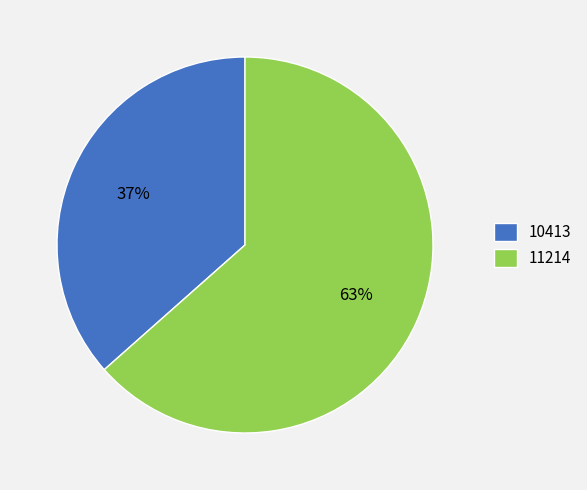

What percentage is the 11214 slice, to the nearest percent?

63%